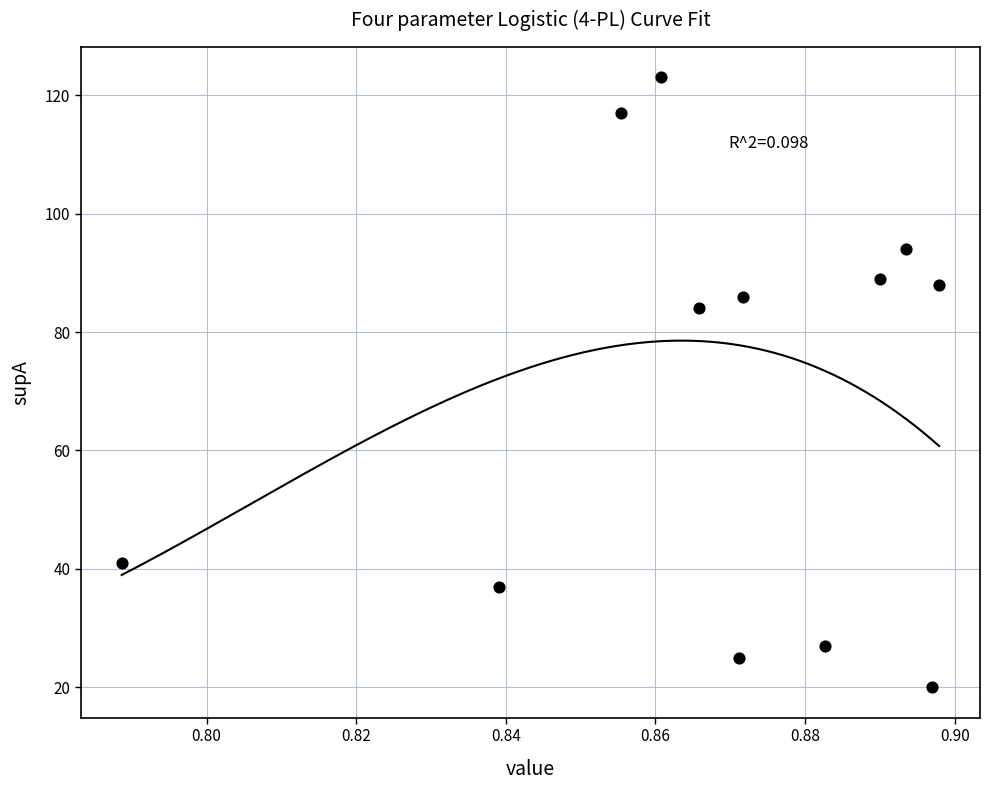

What is the average Y value?

69